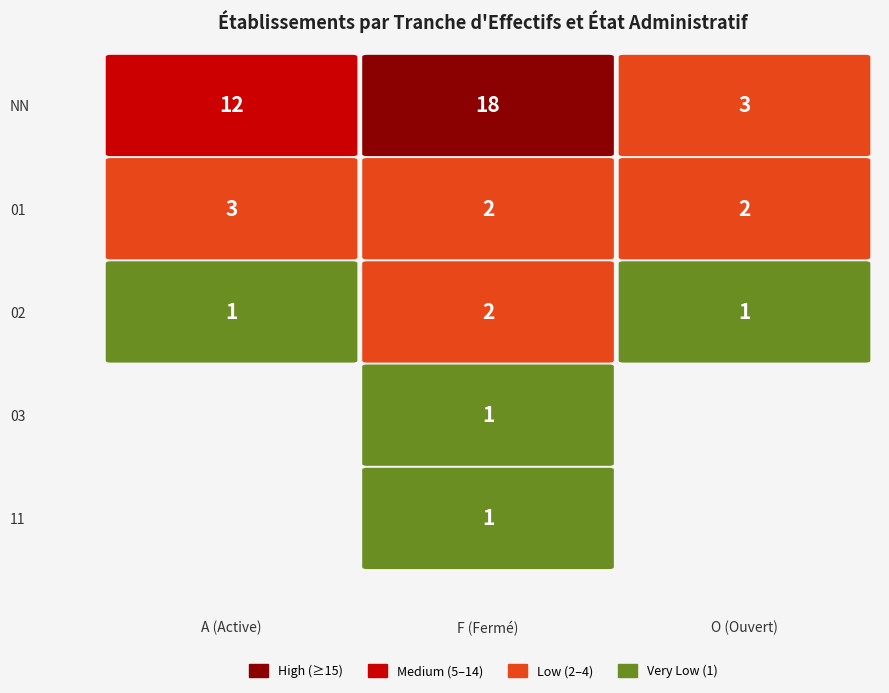

Which series changed the most between A and O?

NN